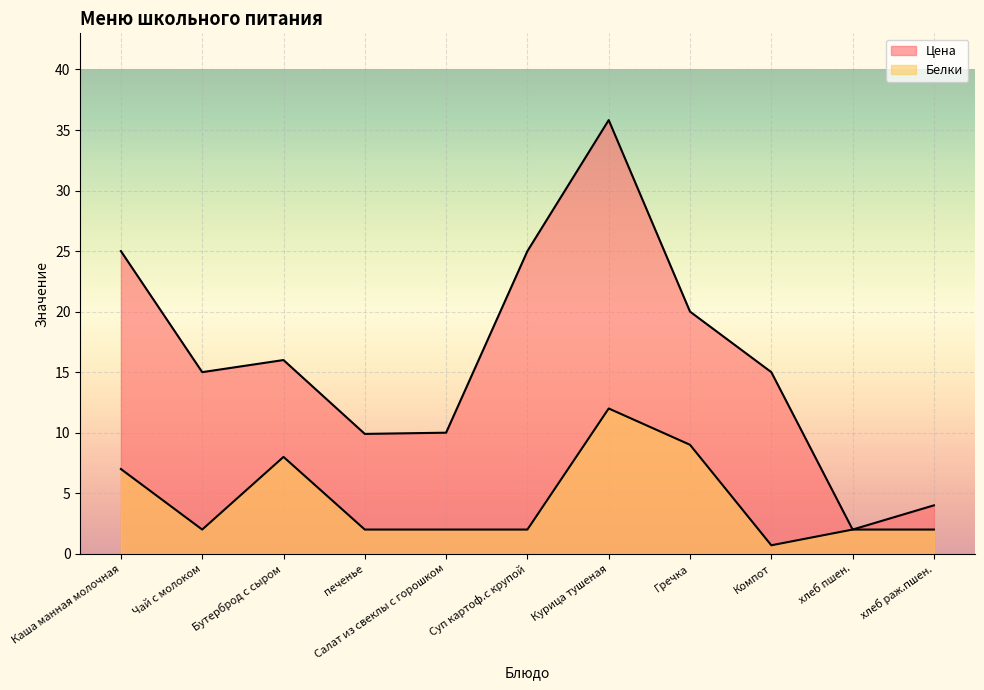

List the series in order of their overall mean, highest first.

Цена, Белки